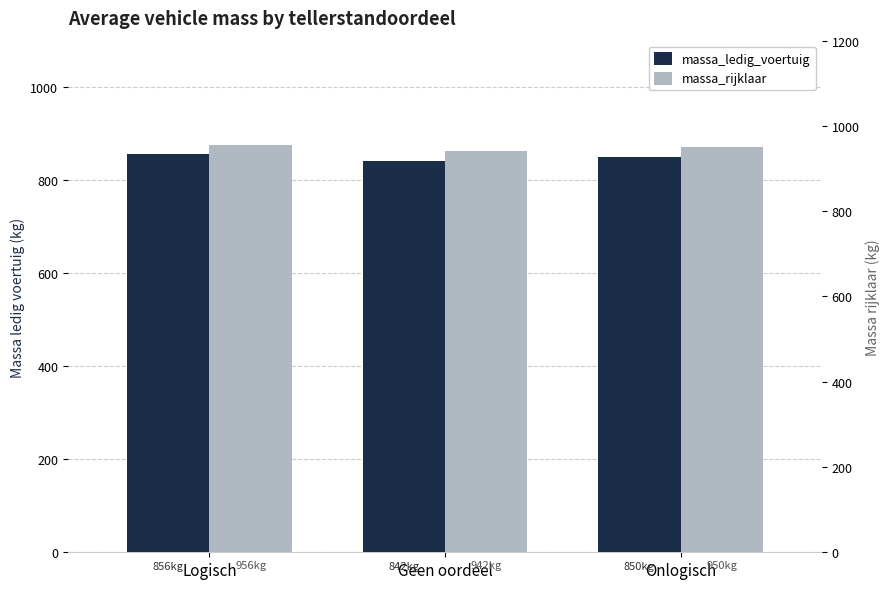

Which series changed the most between Geen oordeel and Onlogisch?

massa_ledig_voertuig